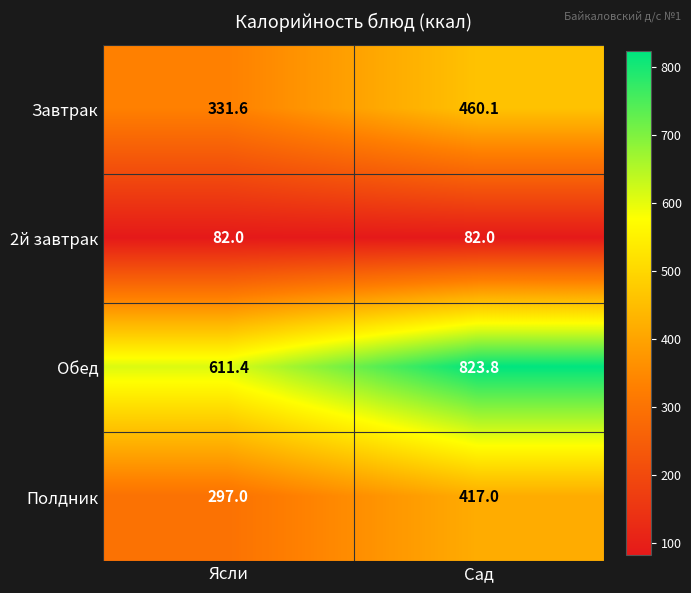

What is the spread (max minus min) of values at Ясли?

529.4